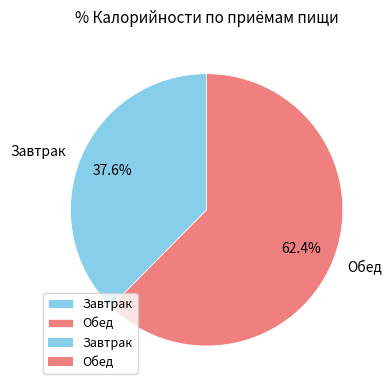

Which slice is the largest?

Обед